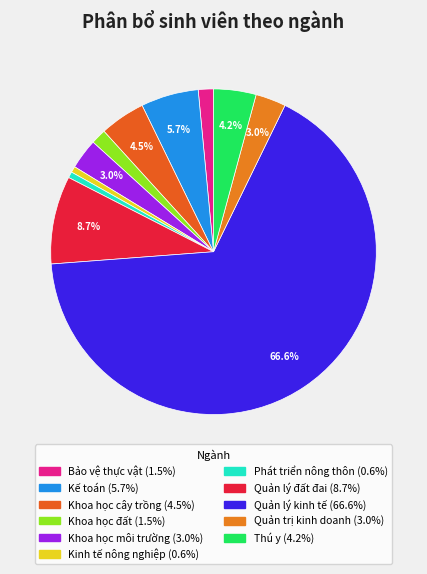

How many segments does this pie chart have?

11